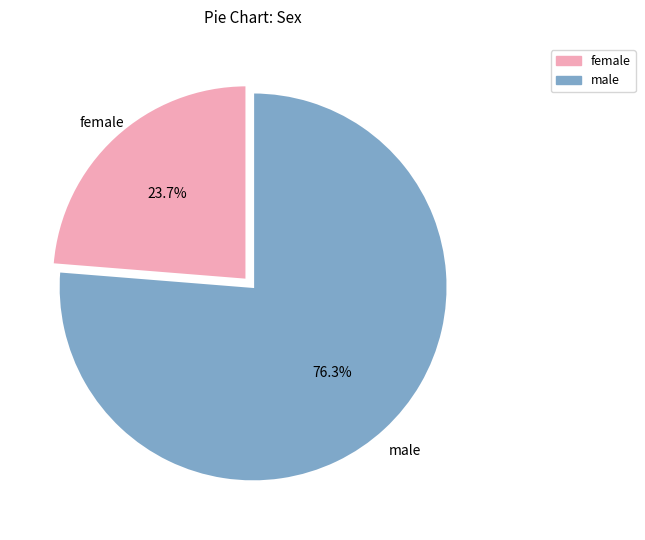

Which category accounts for the majority?

male